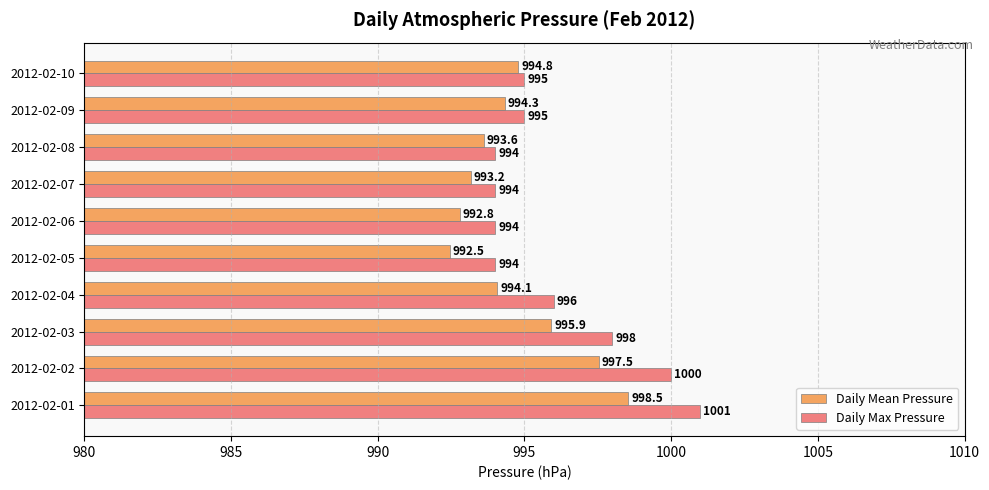

What is the difference between the second highest and minimum values in the Daily Mean Pressure series?

5.1